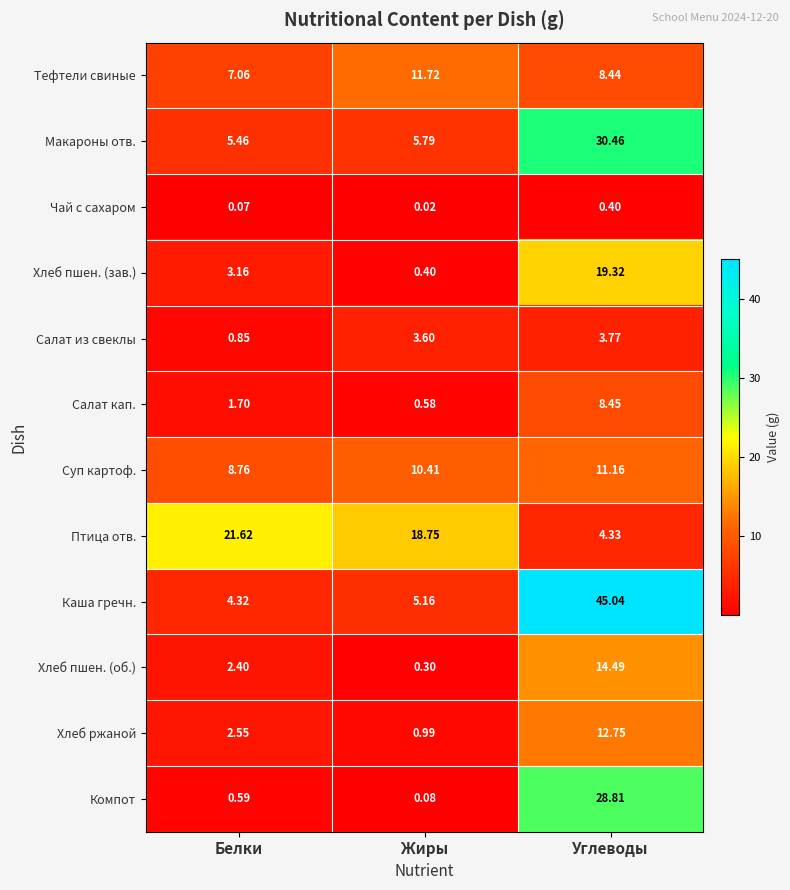

At which label is Салат из свеклы closest to 2?

Белки